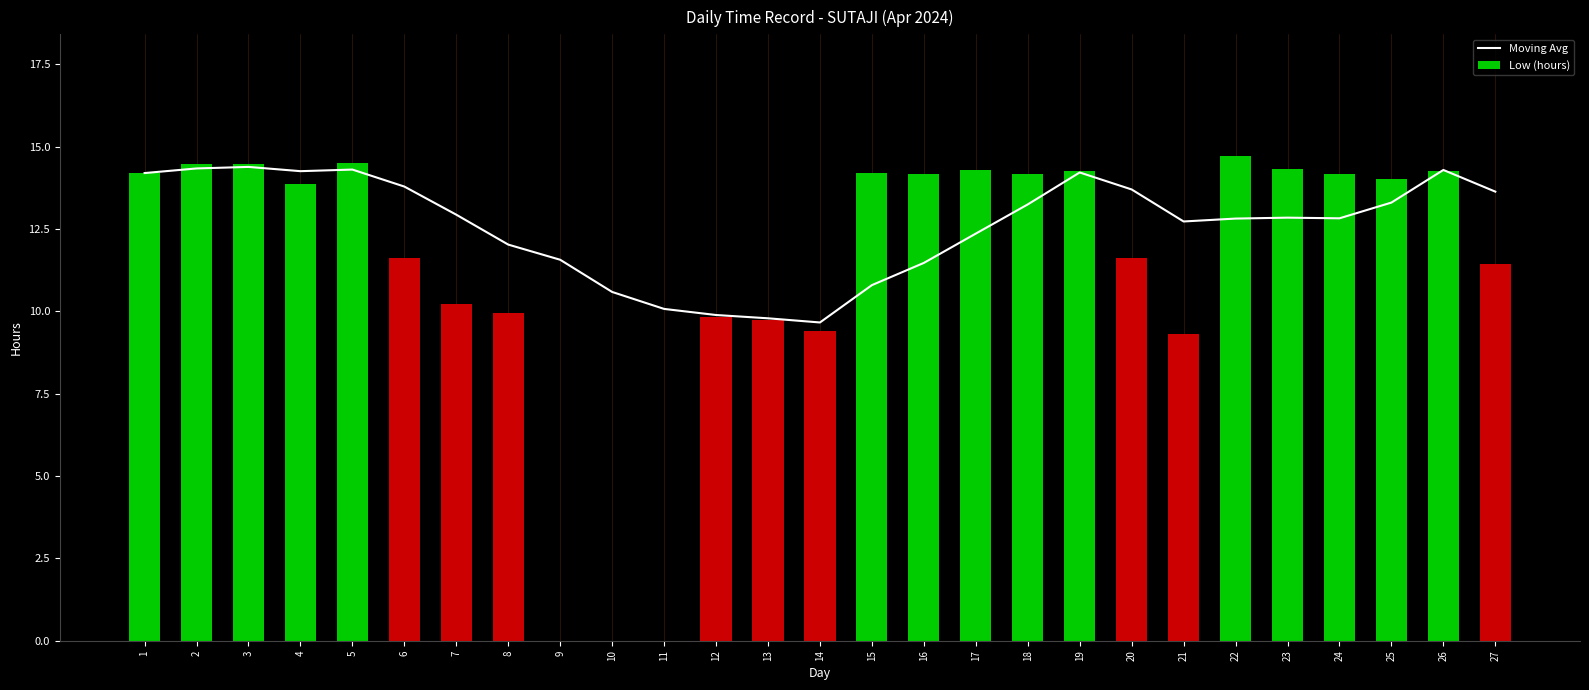

Which has a higher value, 25 or 19?

19